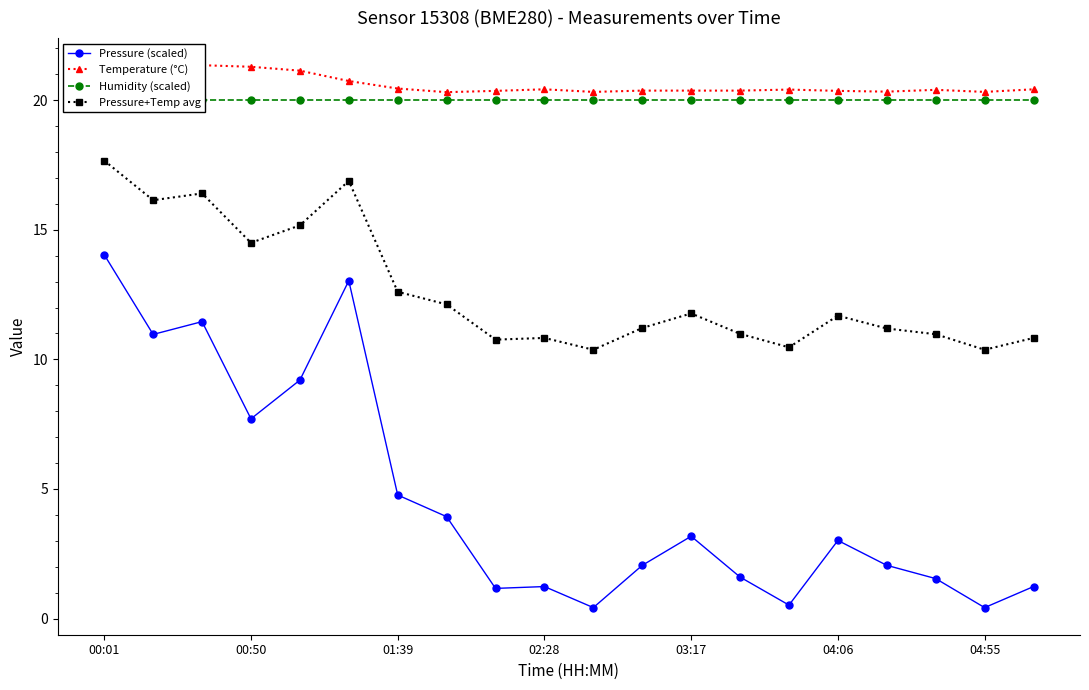

Which category has the lowest value in the Temperature (°C) series?

7